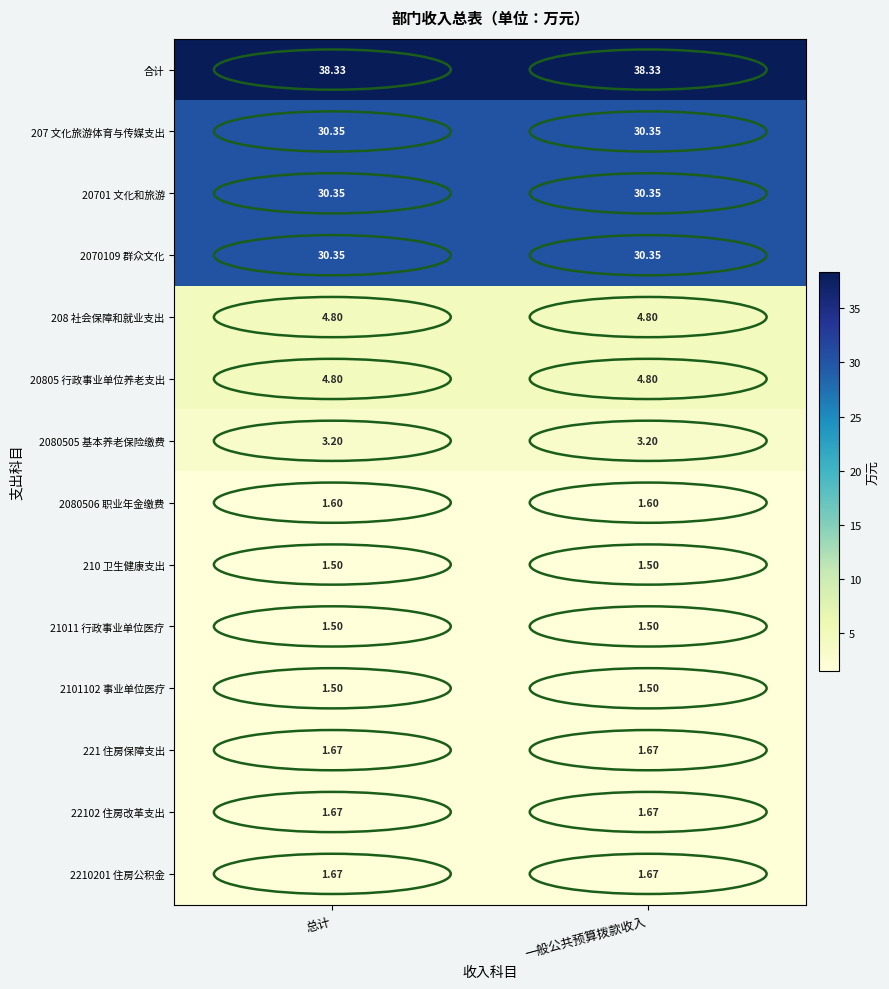

At how many categories does at least one series exceed 27?

2